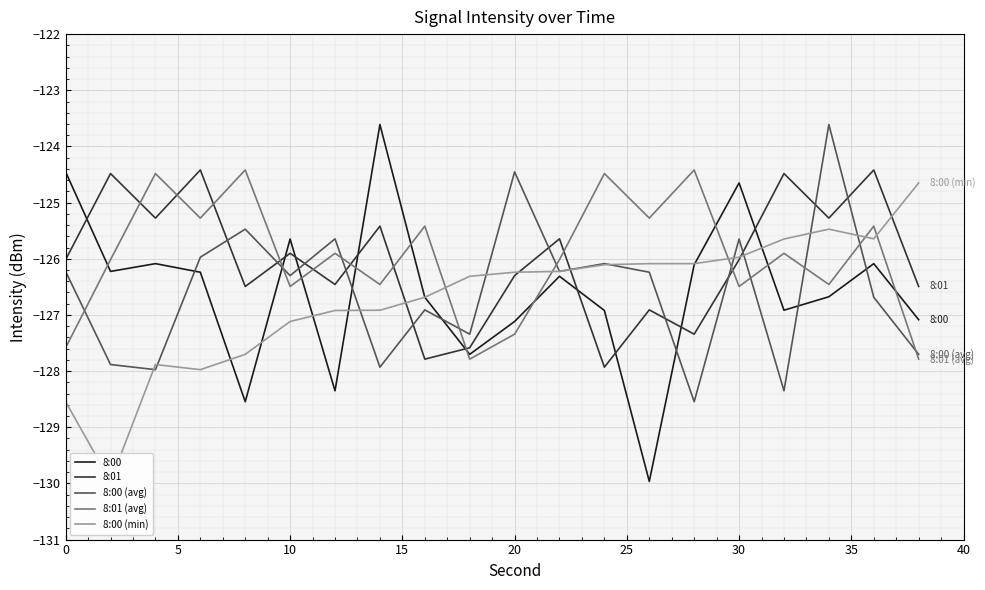

In 8:01 (avg), how many points are higher than both neighbors (excluding endpoints)?

8